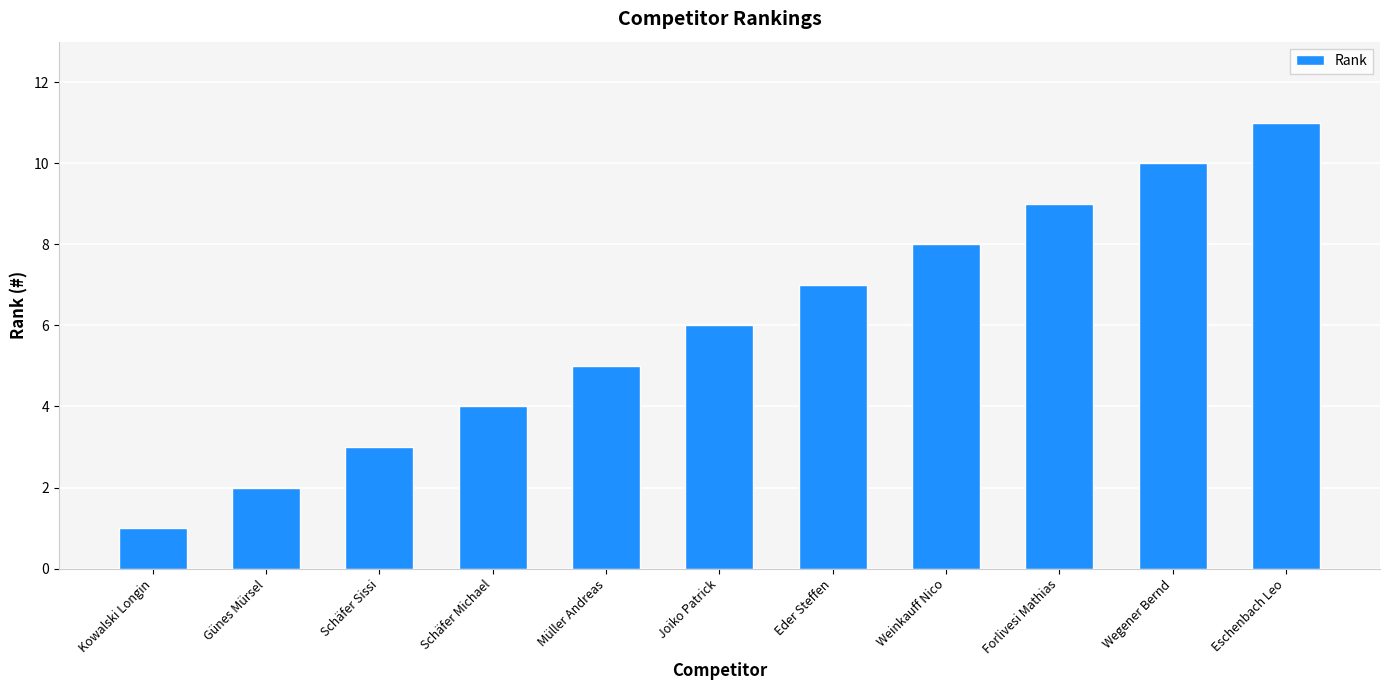

What position from the left is Eschenbach Leo?

11